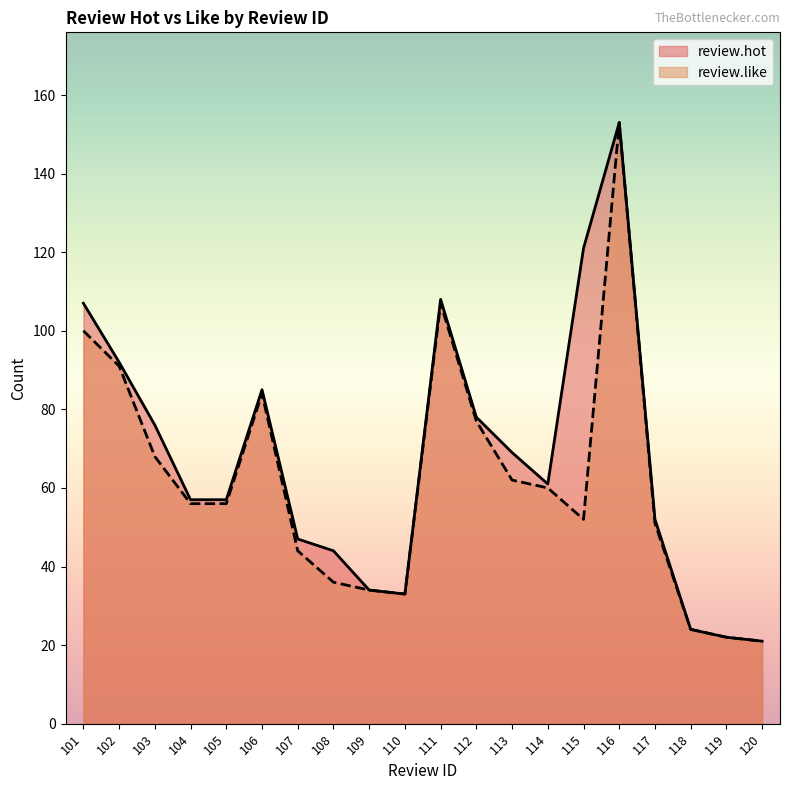

Is the value of review.hot at 108 greater than the value of review.like at 115?

No